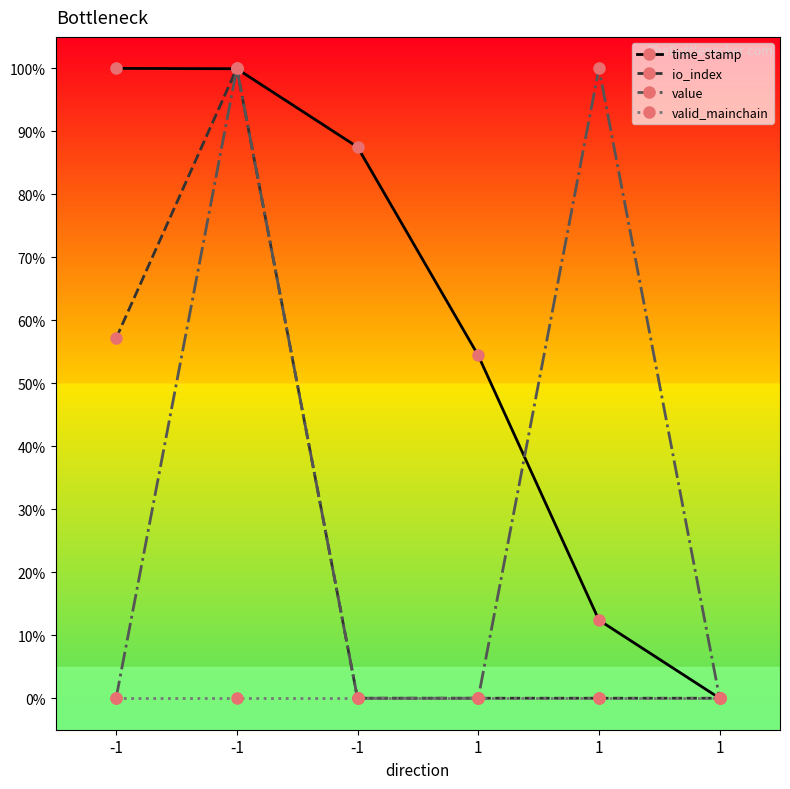

How many categories are shown in the chart?

6